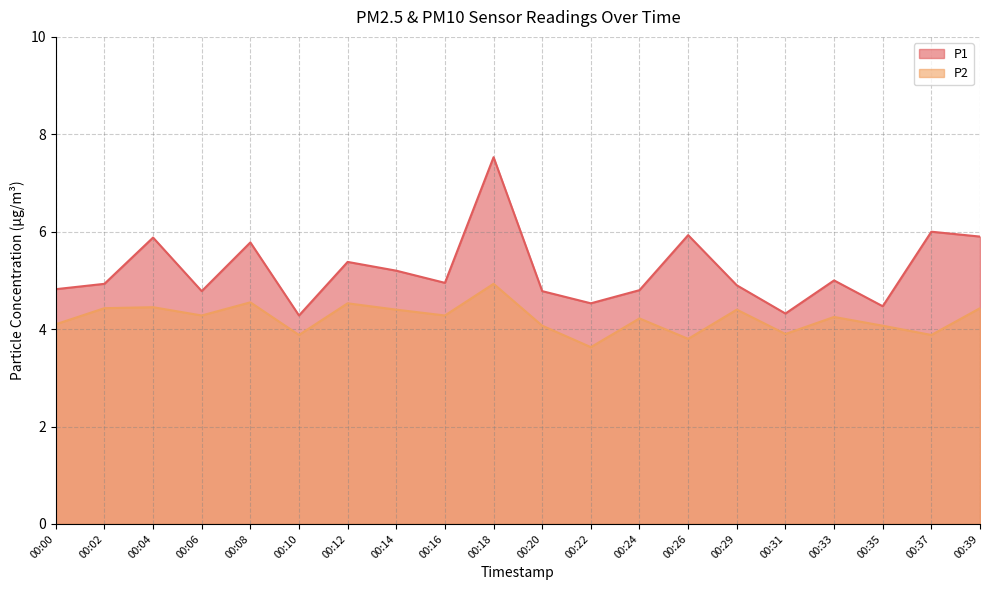

What is the maximum value shown in the chart?

7.5